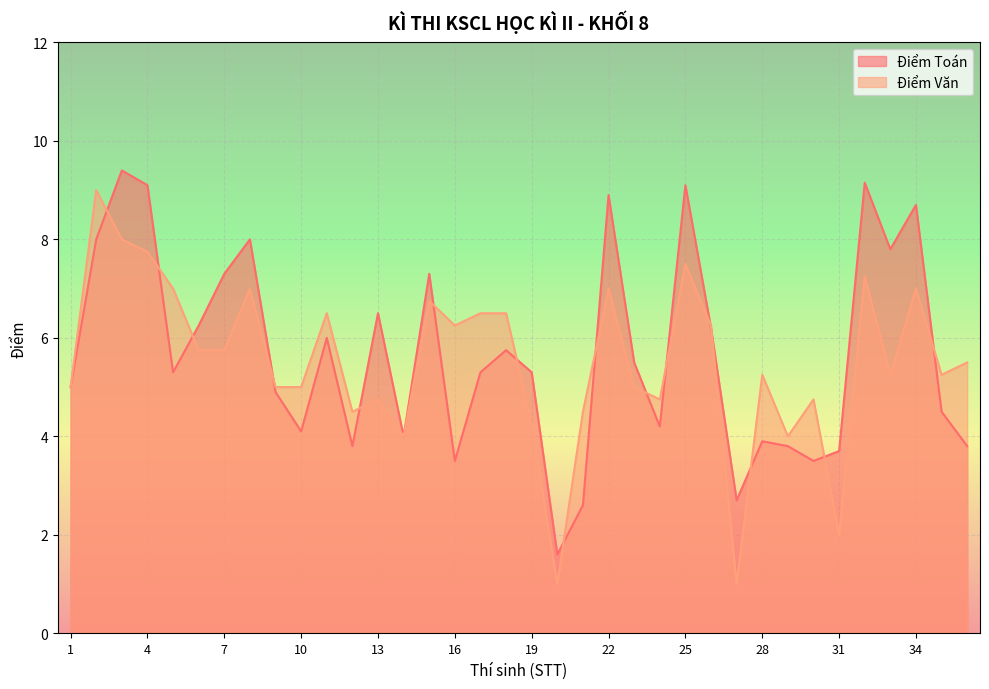

Reading left to right, extract all data points from this chart.

Điểm Toán: 5.0	8.0	9.4	9.1	5.3	6.2	7.3	8.0	4.9	4.1	6.0	3.8	6.5	4.0	7.3	3.5	5.3	5.8	5.3	1.6	2.6	8.9	5.5	4.2	9.1	6.2	2.7	3.9	3.8	3.5	3.7	9.2	7.8	8.7	4.5	3.8
Điểm Văn: 5.0	9.0	8.0	7.8	7.0	5.8	5.8	7.0	5.0	5.0	6.5	4.5	4.8	4.0	6.8	6.2	6.5	6.5	4.2	1.0	4.5	7.0	5.0	4.8	7.5	6.2	1.0	5.2	4.0	4.8	2.0	7.2	5.2	7.0	5.2	5.5